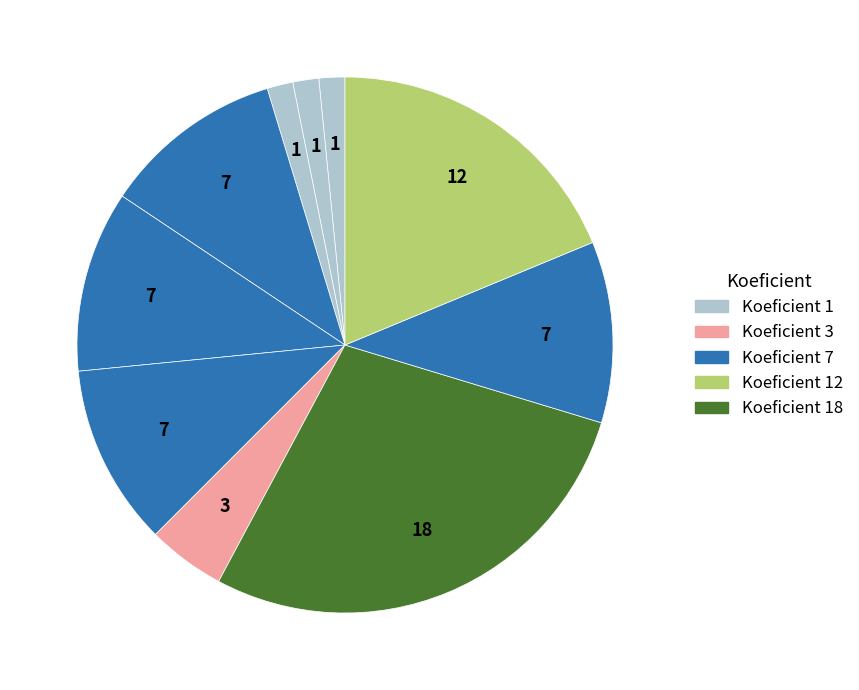

How many segments does this pie chart have?

10